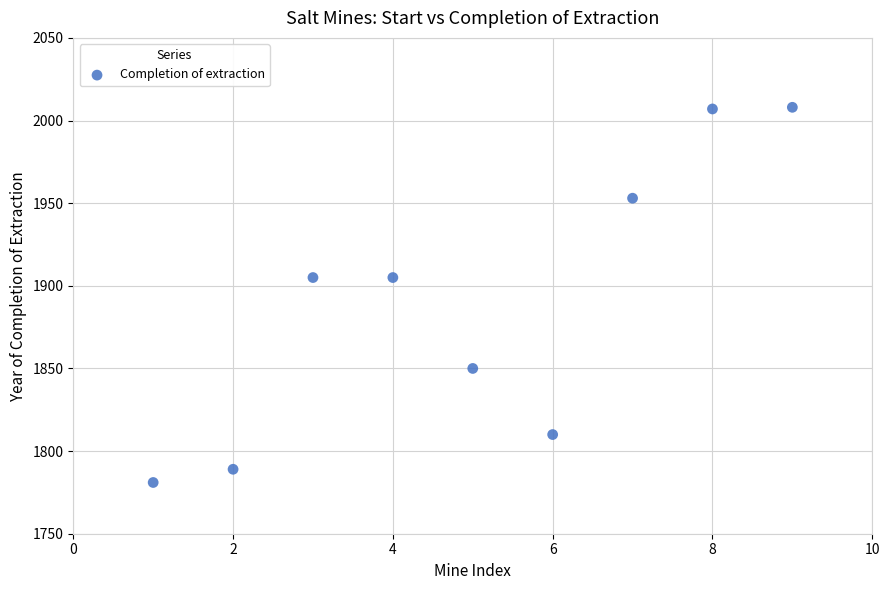

What is the range of X values (max minus min)?

8